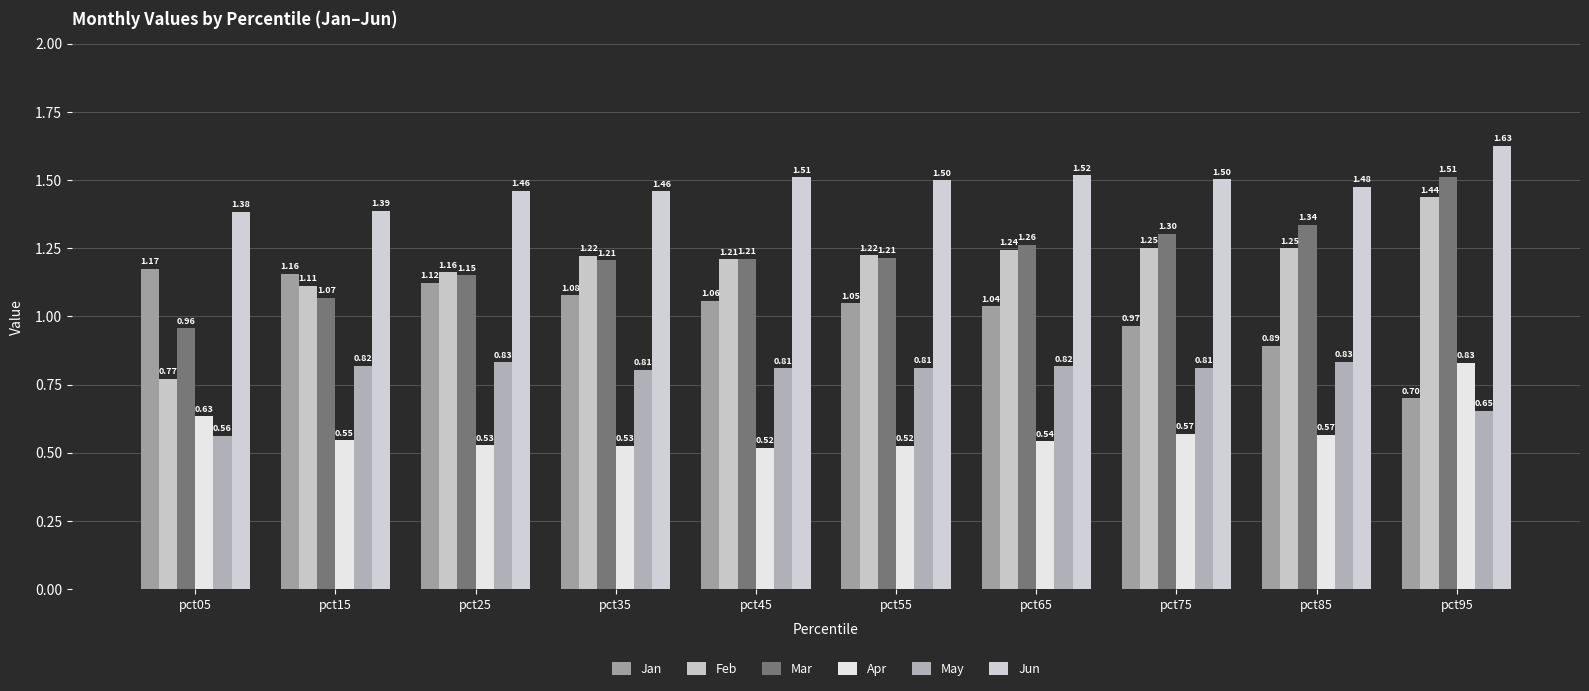

How many Feb values are between 1 and 2?

9